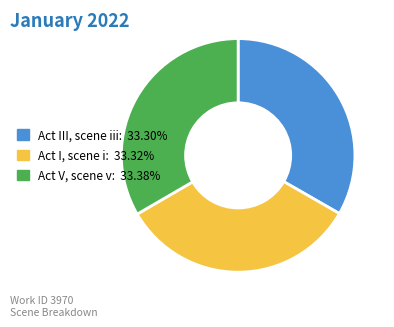

Does any single category account for the majority?

No